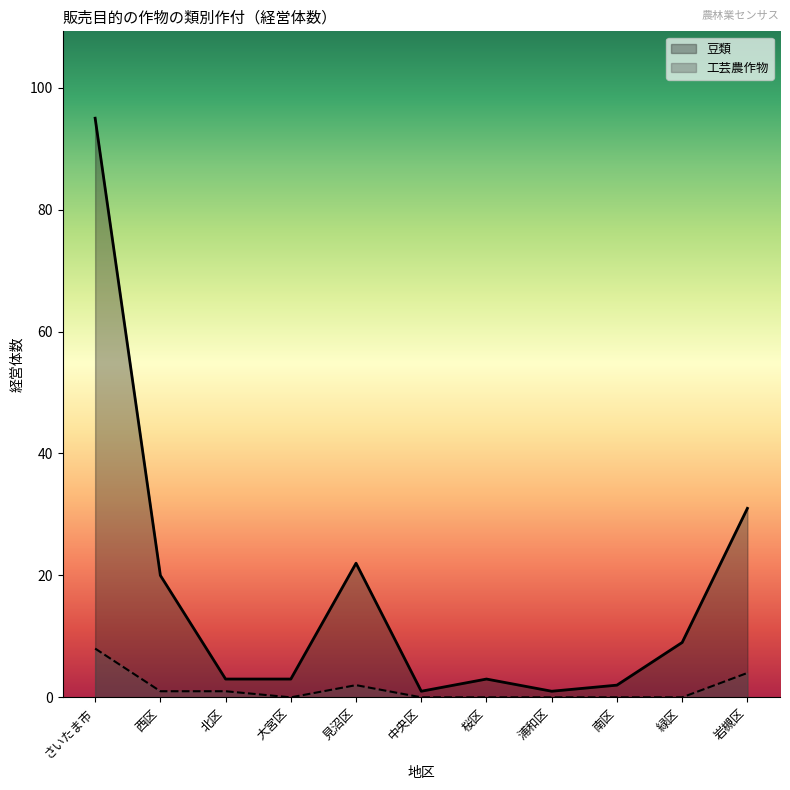

Which series has the largest total across all categories?

豆類